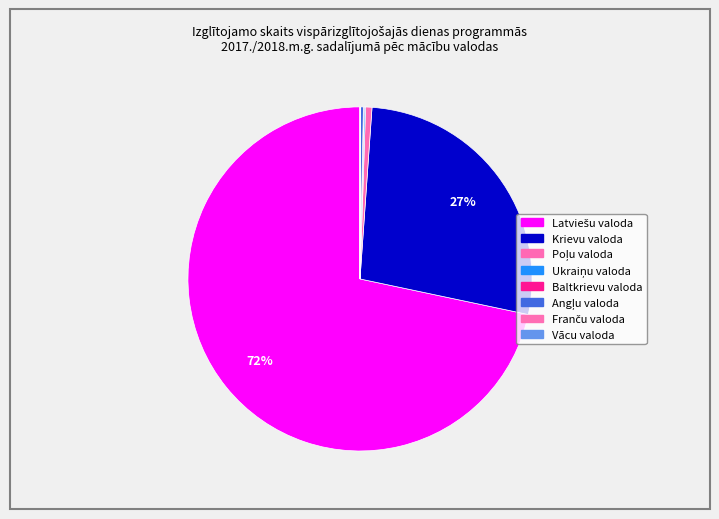

Is it true that Baltkrievu valoda is 14% of the pie?

False